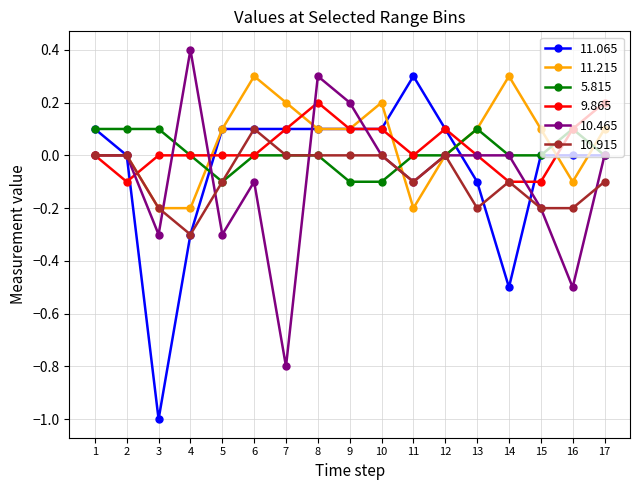

Which series has the largest total across all categories?

11.215